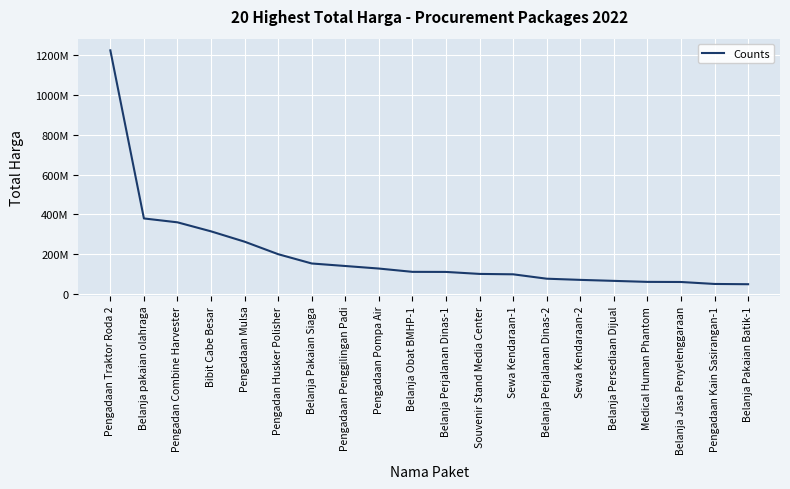

Which has a higher value, Pengadaan Pompa Air or Belanja Pakaian Siaga?

Belanja Pakaian Siaga